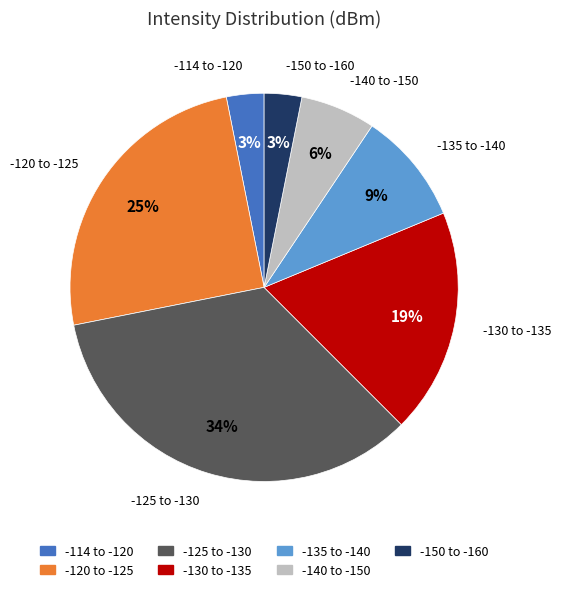

True or false: -150 to -160 accounts for 3% of the total.

True